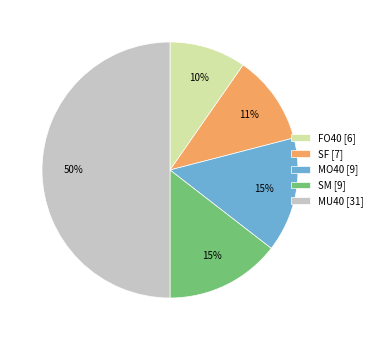

Combined, do MO40 and FO40 account for over 50%?

No